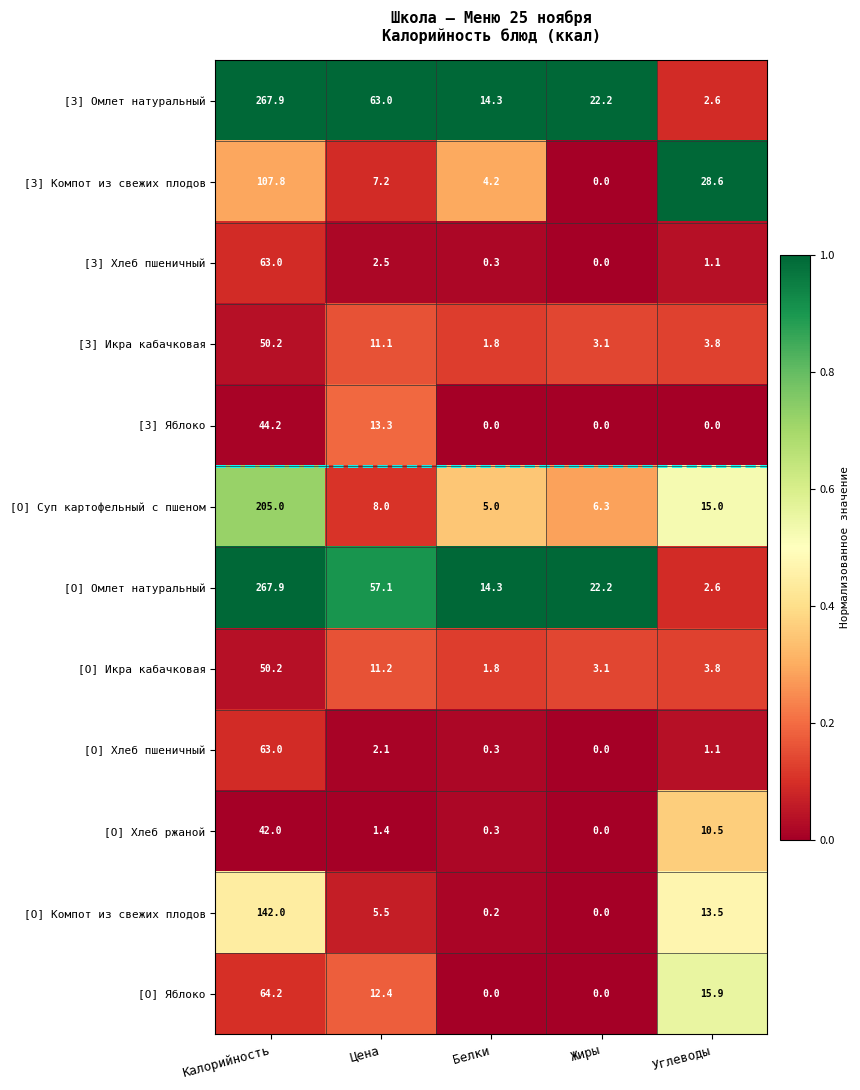

Read the [О] Суп картофельный с пшеном value at Жиры.

6.3